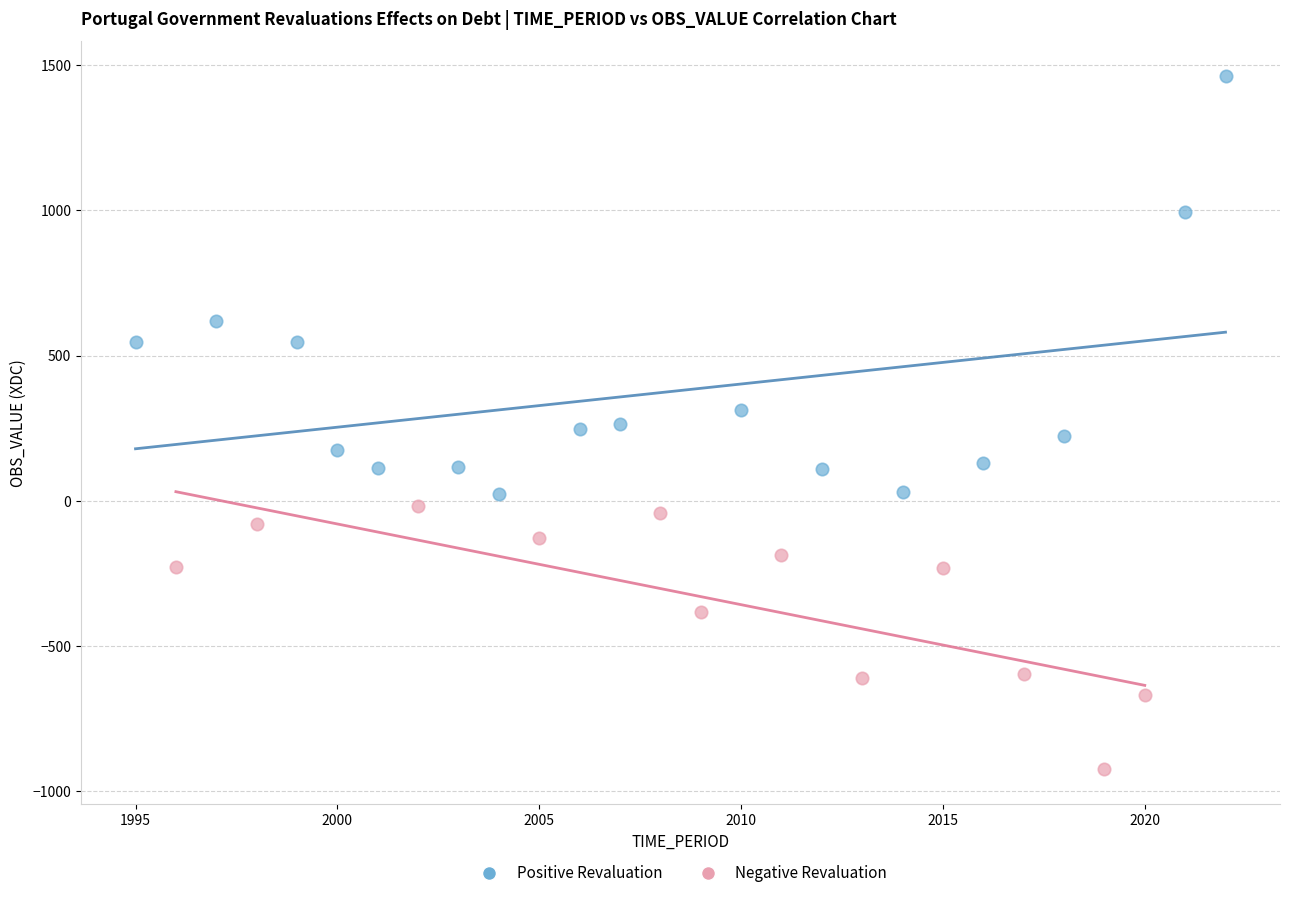

Which series has the largest Y range (max minus min)?

Positive Revaluation